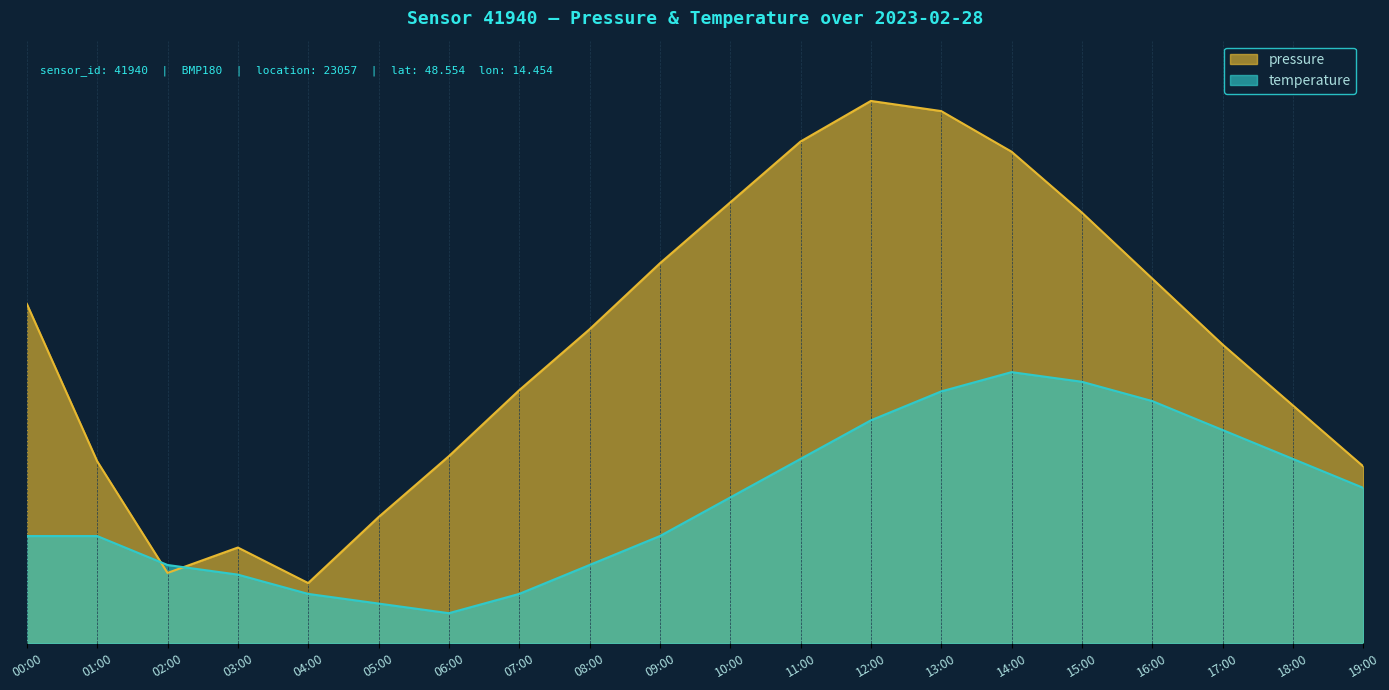

Count the number of categories in the chart.

20